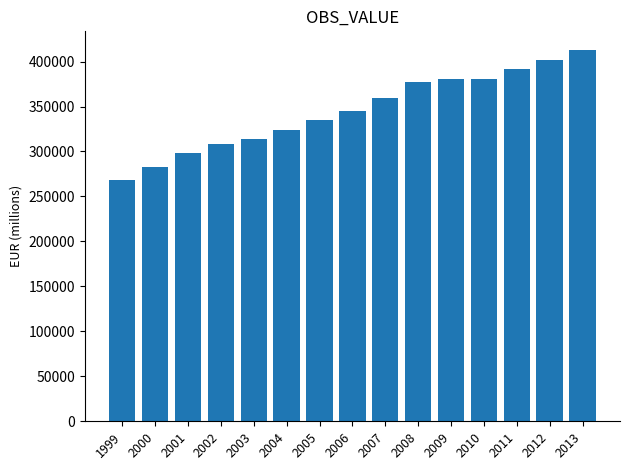

What is the sum of all values?

5180918.6